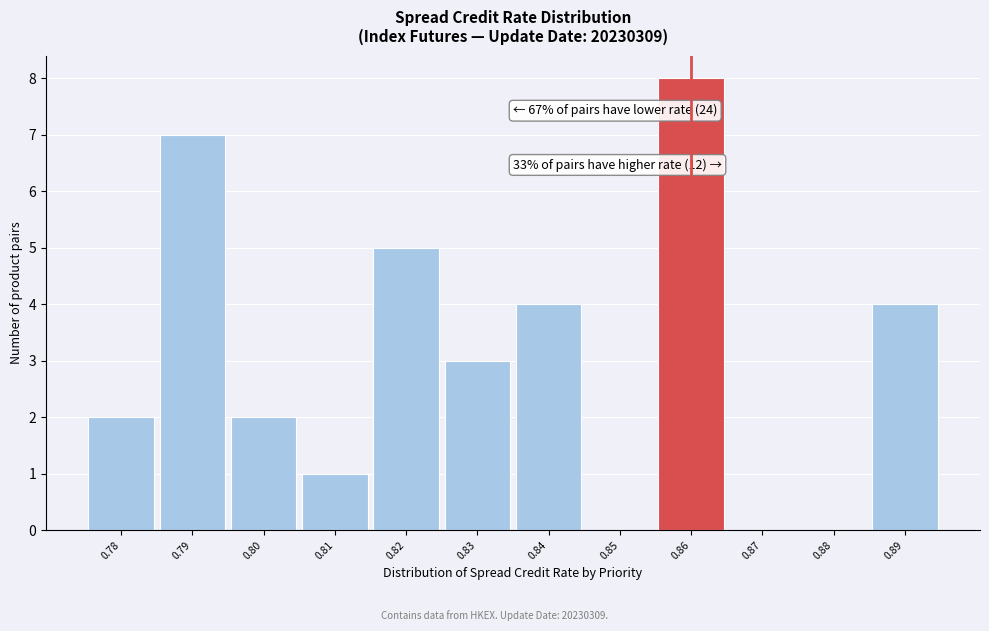

Over which range of the x-axis is the bar tallest?

0.855 to 0.865